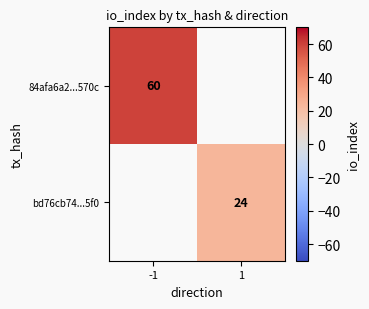

Is it true that 84afa6a2...570c equals 60 at -1?

True